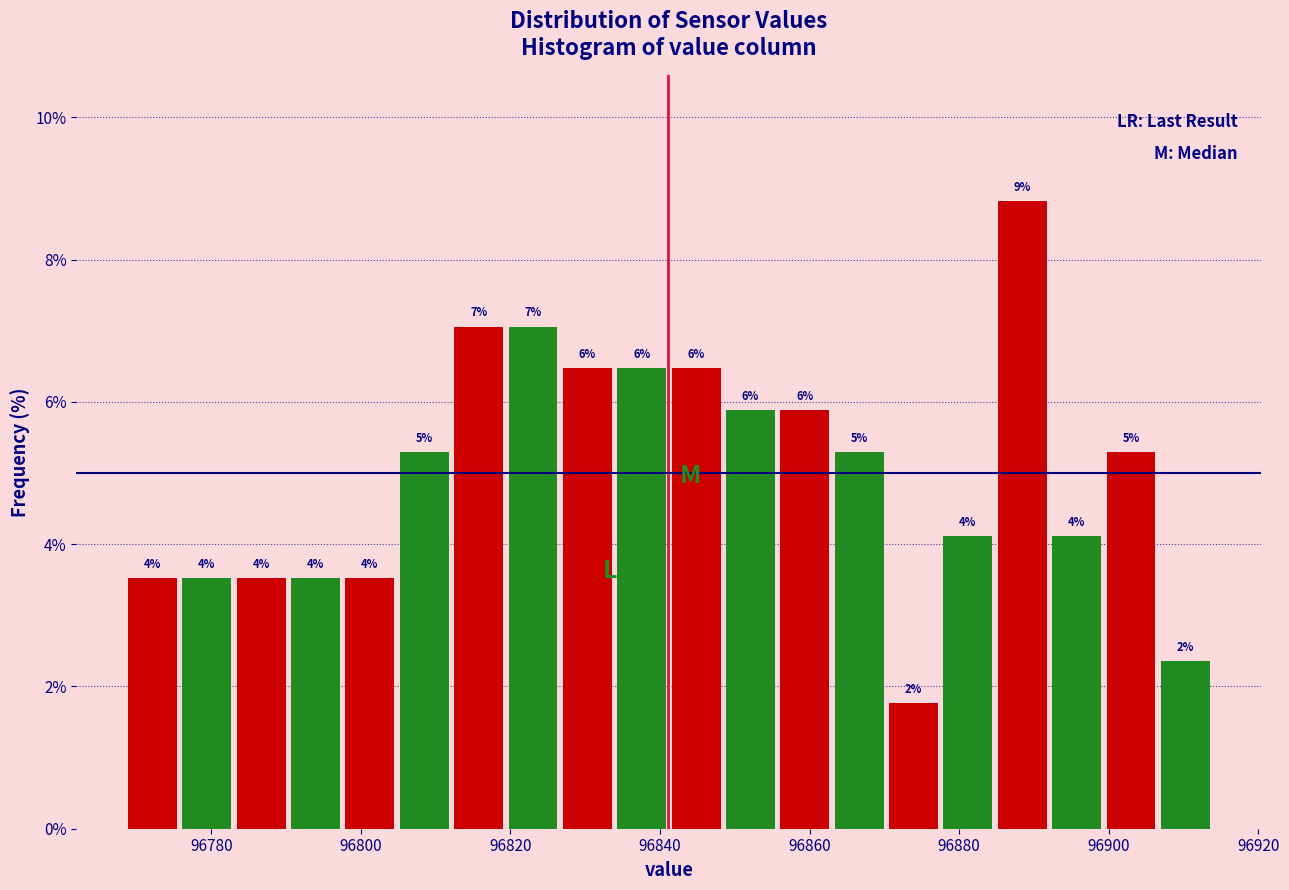

Read against the x-axis, roughly where is the centre of the tallest bar?

96888